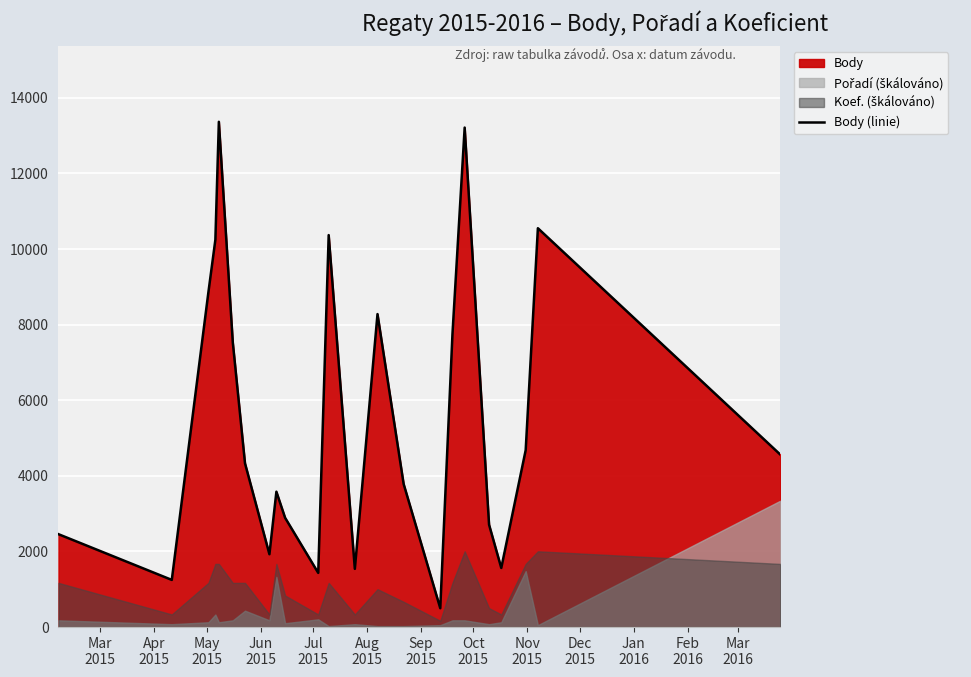

Reading right to left, list all the values displayed in this chart.

4565	10550	4679	1564	2708	13212	7750	499	3784	8279	1540	10368	1433	2891	3581	1927	4331	7528	13365	10245	8857	1248	2457